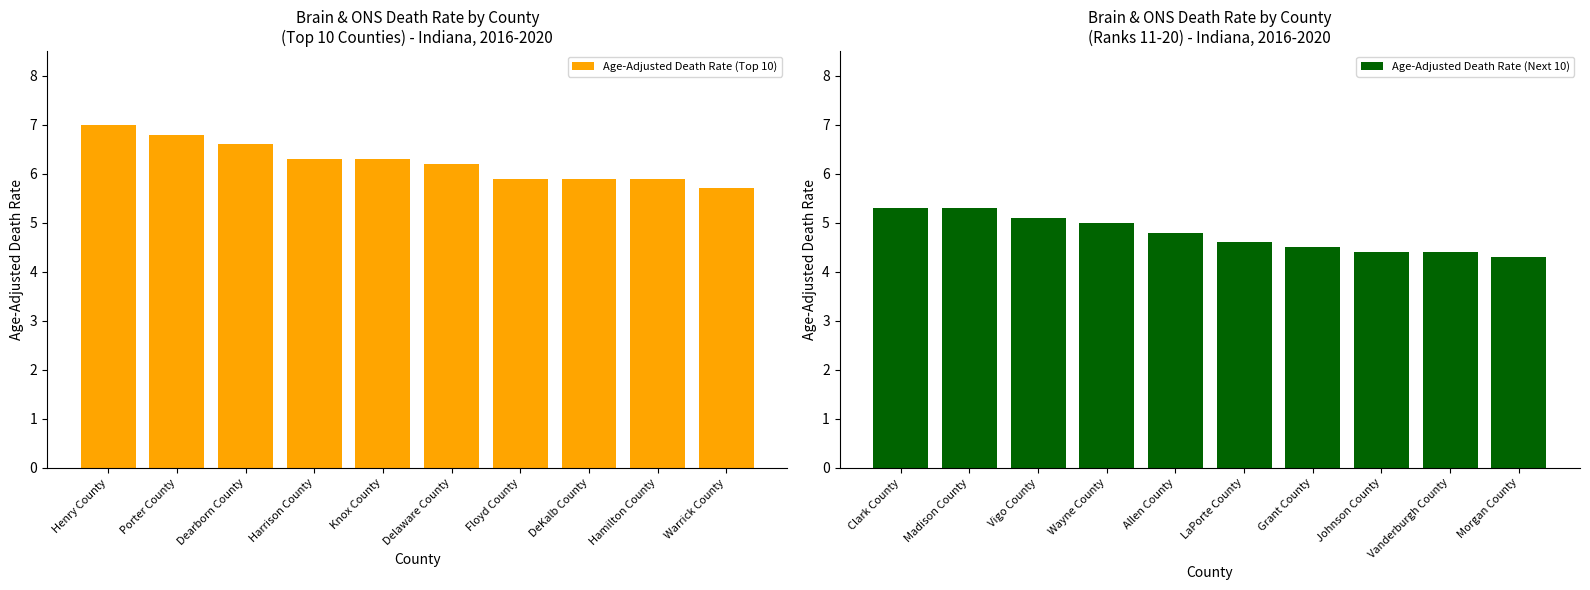

Read the Age-Adjusted Death Rate (Top 10) value at Floyd County.

5.9